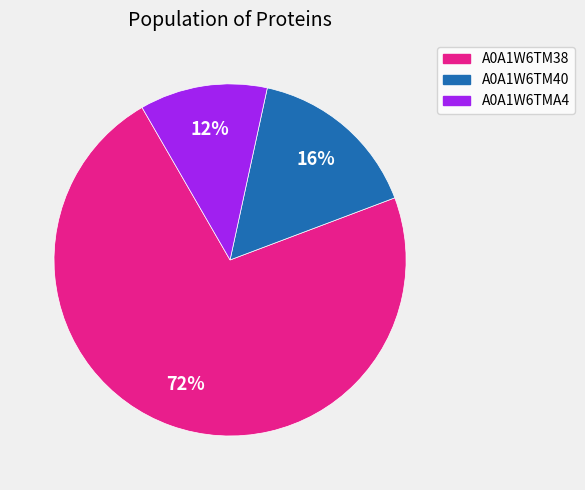

To the nearest percent, what is the average slice percentage?

33%